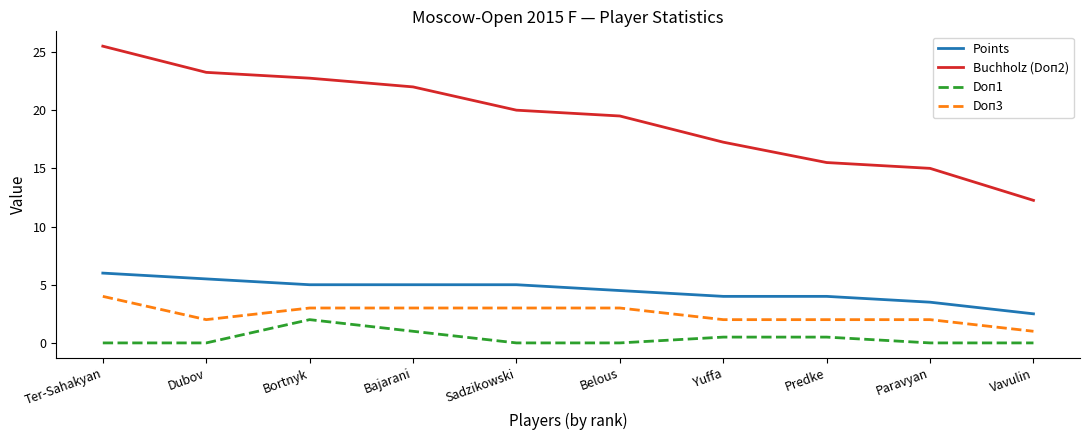

True or false: Doп3 and Buchholz (Doп2) intersect in this chart.

False